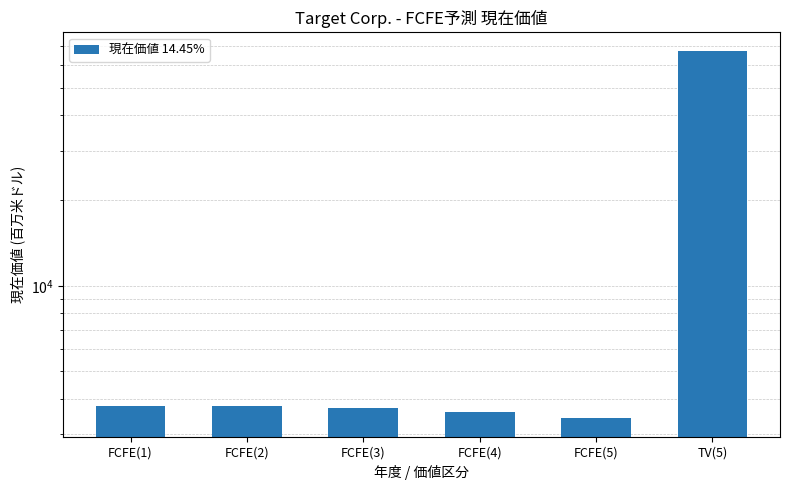

What is the maximum value shown in the chart?

67444